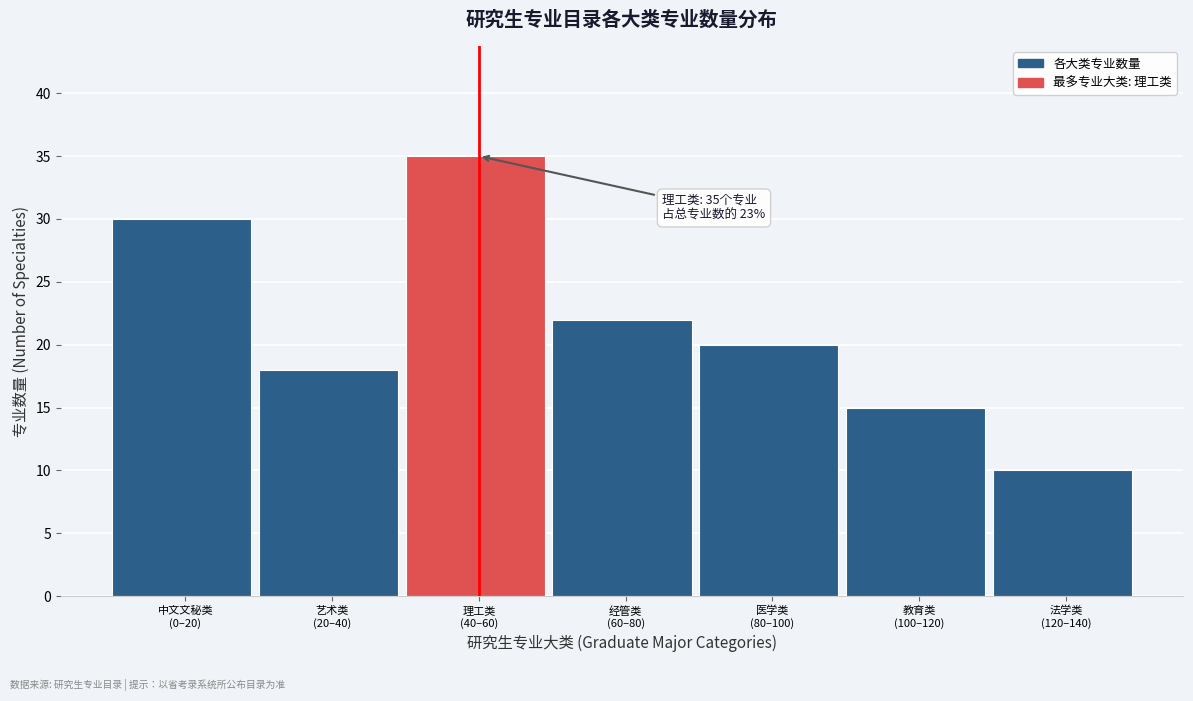

Reading left to right, transcribe all the data shown in this chart.

30	18	35	22	20	15	10